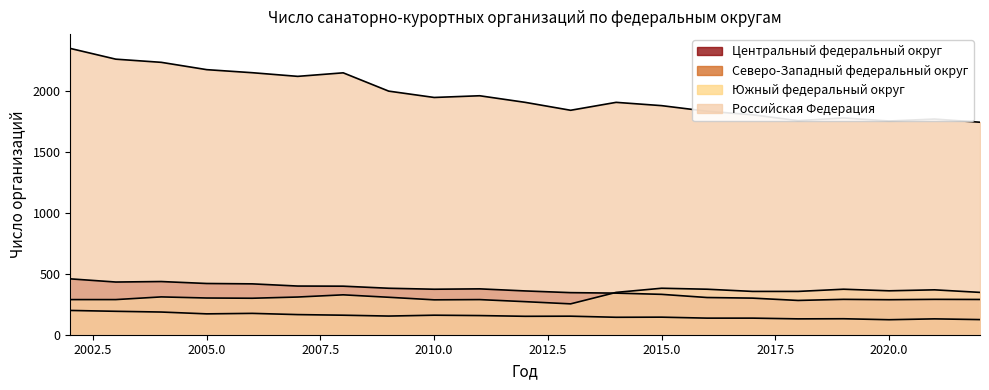

What value does the Российская Федерация series have at 2013?

1840